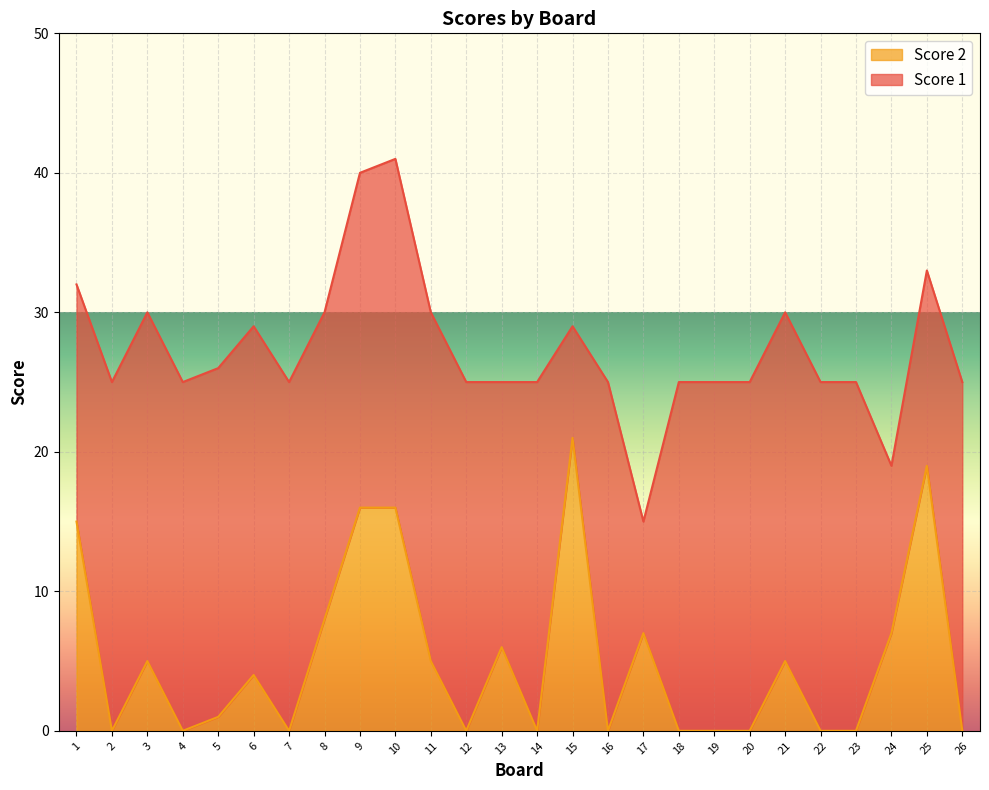

Which category has the highest value in the Score 2 series?

15